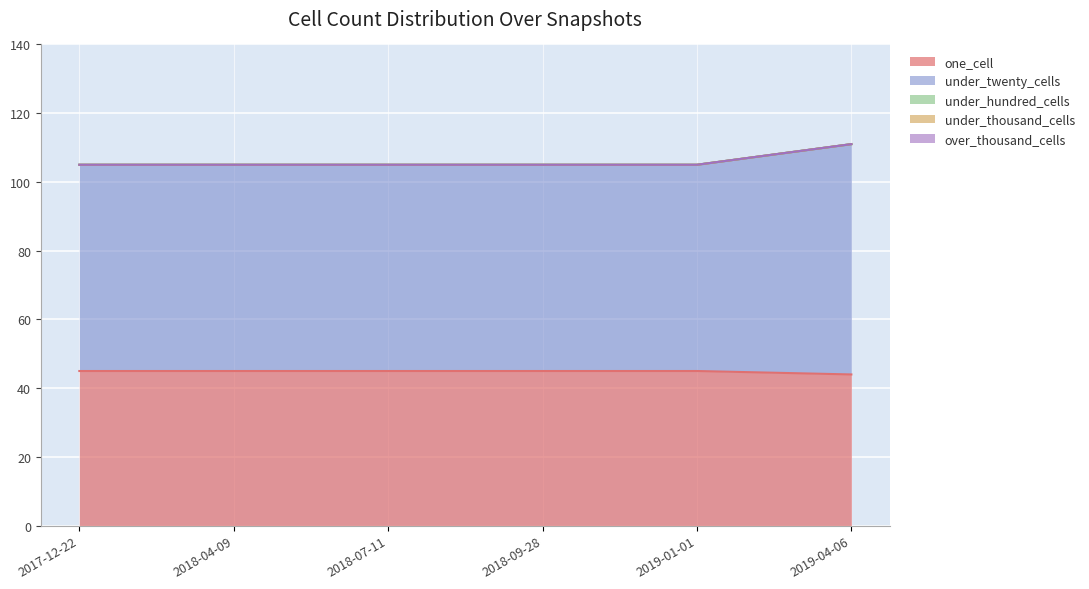

At how many categories does at least one series exceed 40?

6